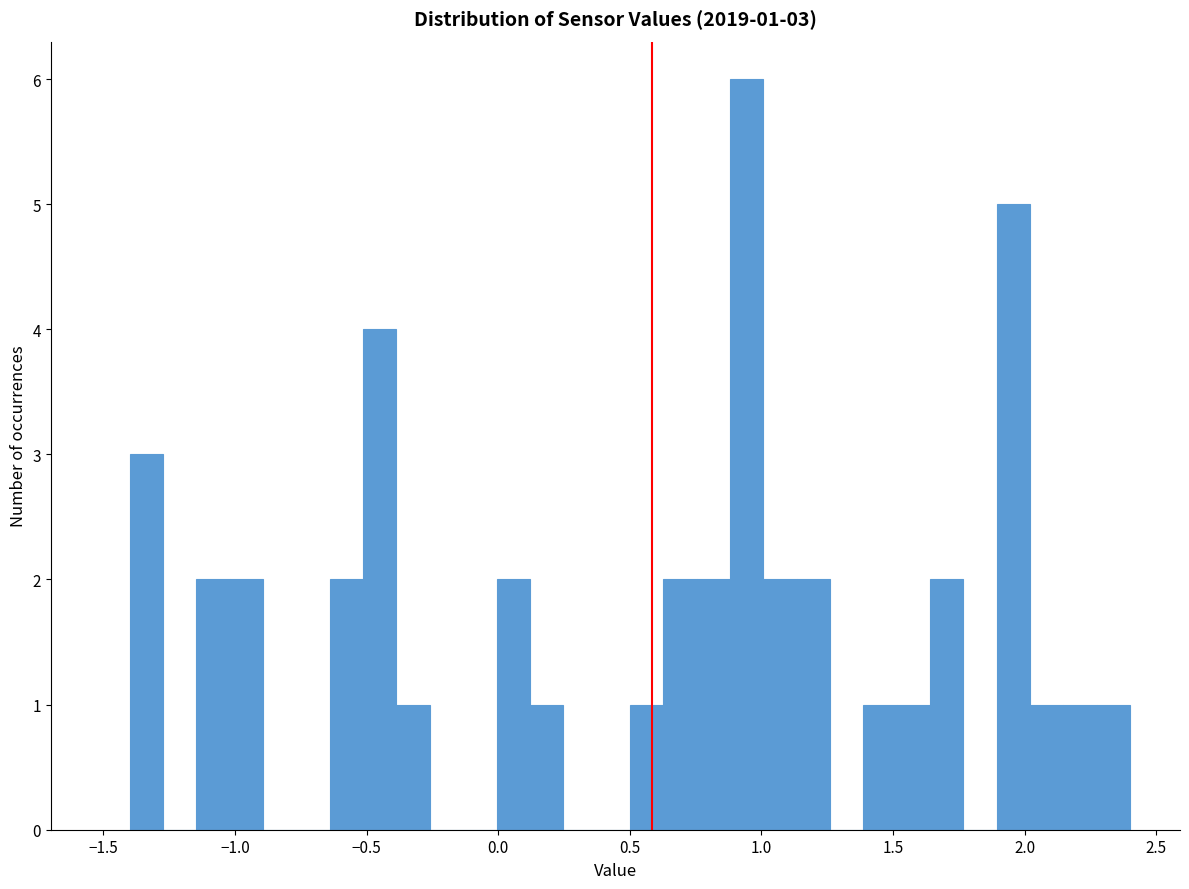

Around what value on the x-axis is the tallest bar? Give the approximate position of its centre, as read against the axis.

0.95